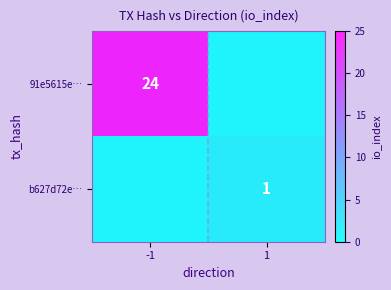

The value of b627d72e… at 1 is 0. True or false?

False